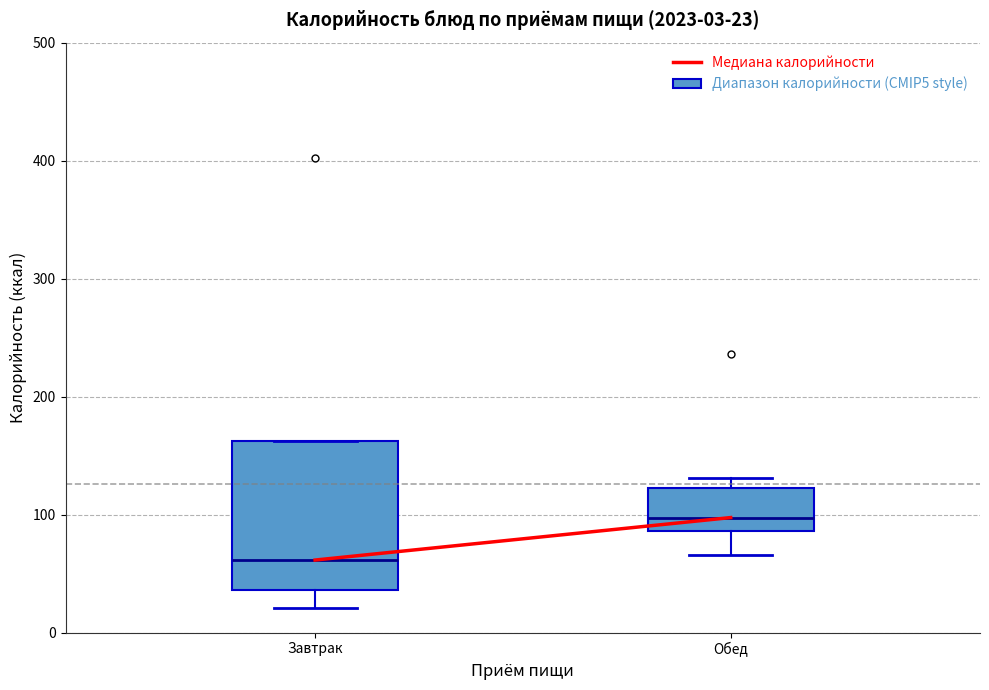

Which box is the tallest, from its lower edge to its upper edge?

Завтрак